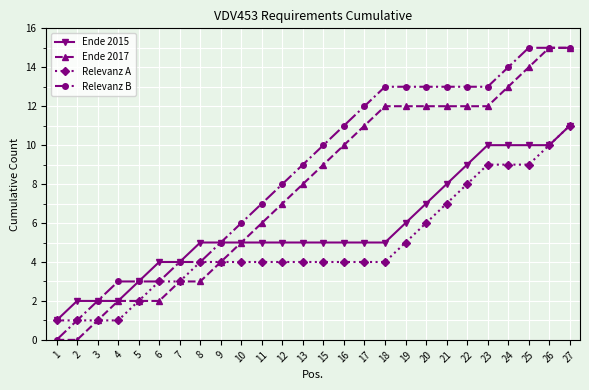

Count the Ende 2015 values in the range 4 to 8.

15